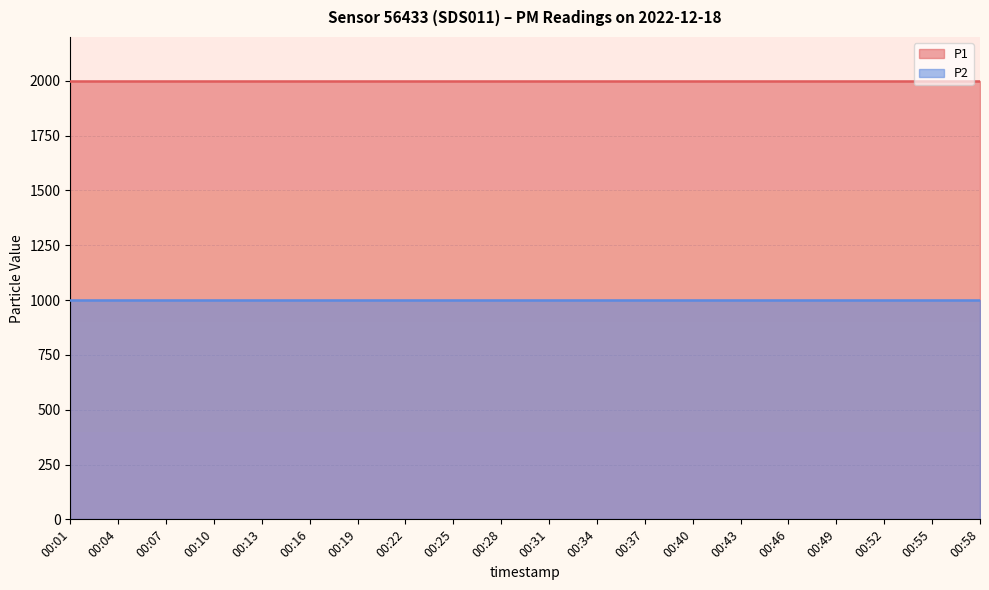

Rank the series by their average value, from highest to lowest.

P1, P2